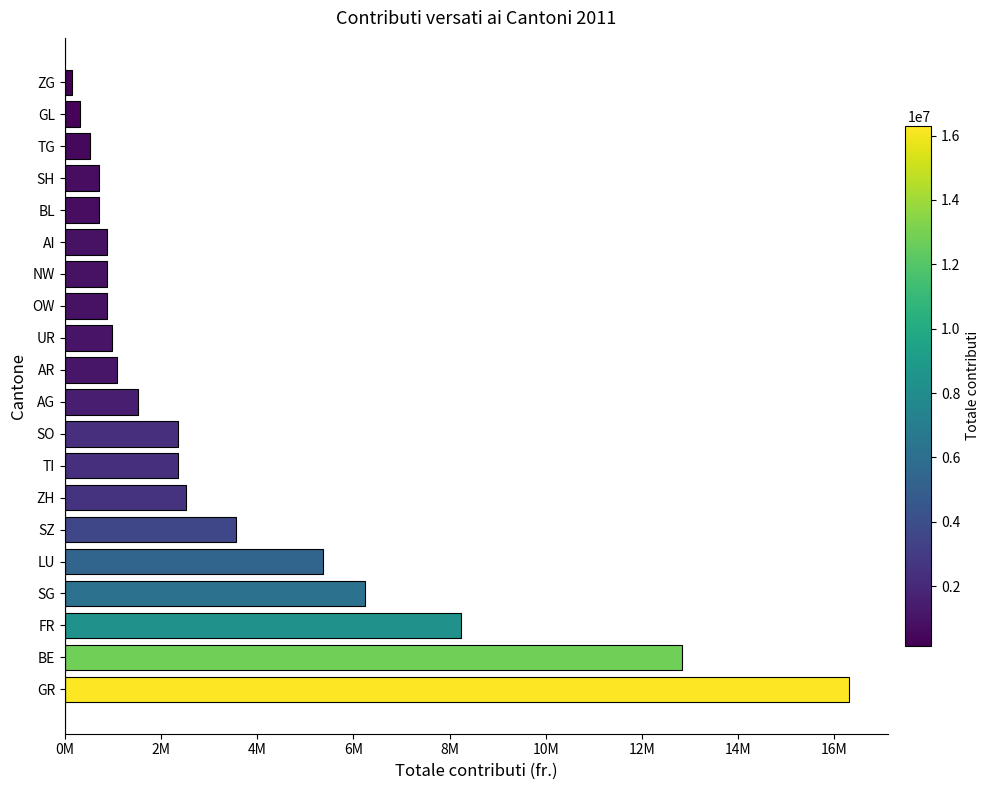

Which category has the lowest value across all series?

ZG